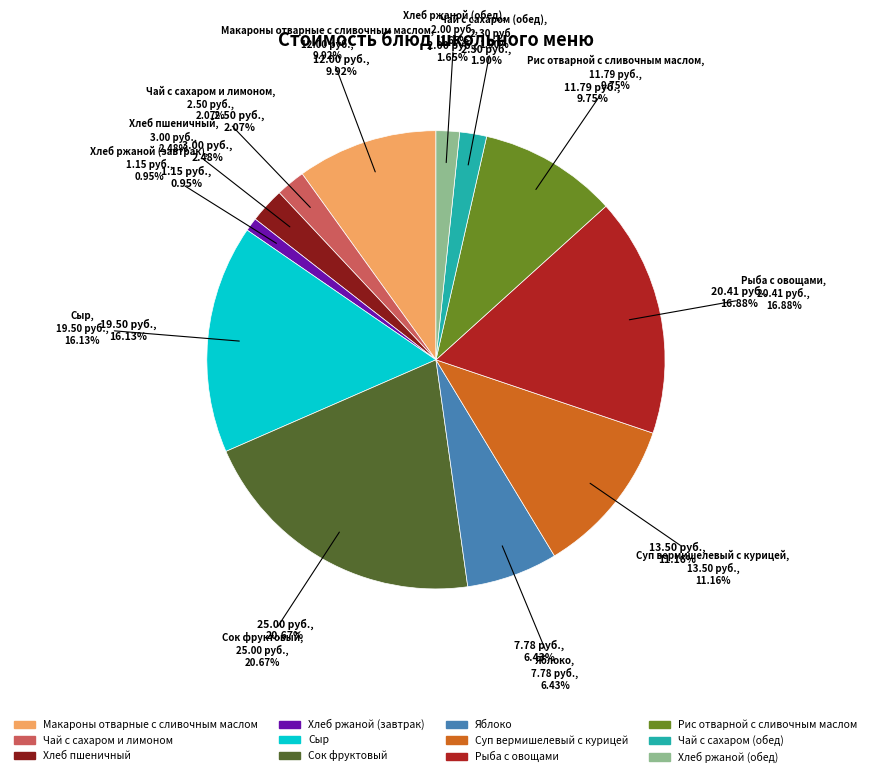

Is the sum of Суп вермишелевый с курицей and Чай с сахаром (обед) greater than half?

No